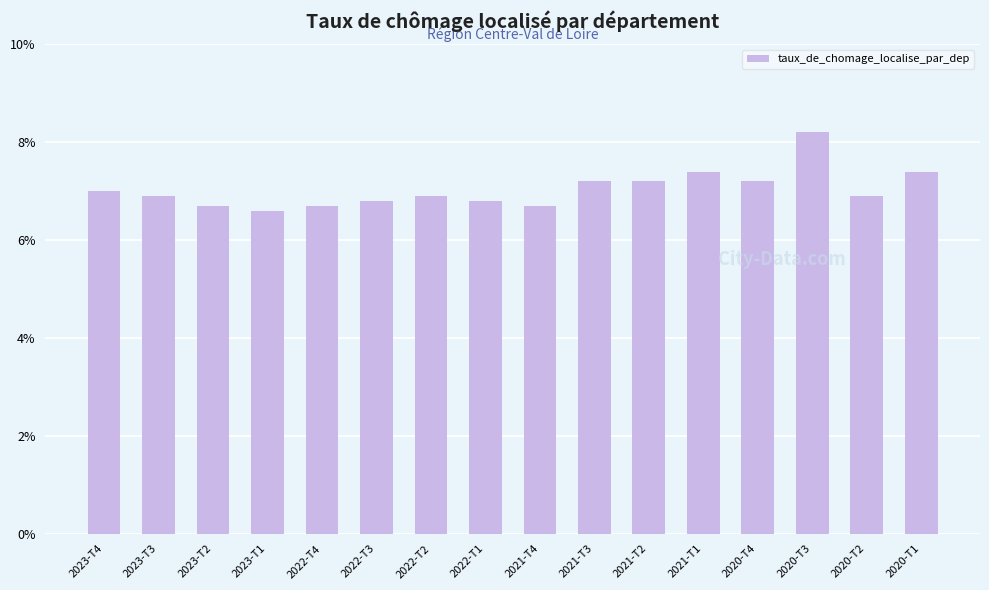

How many bars are there in total?

16